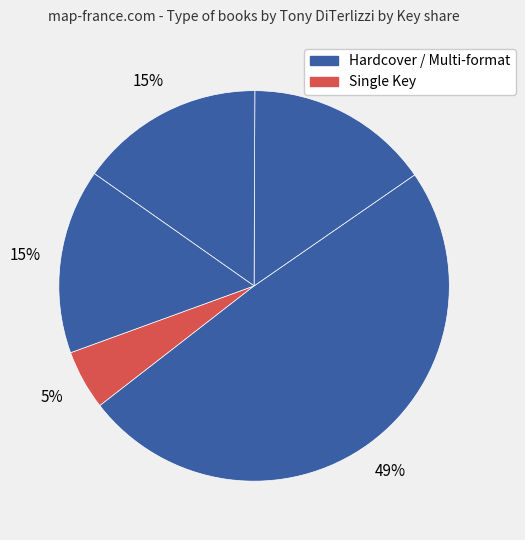

How many segments does this pie chart have?

5